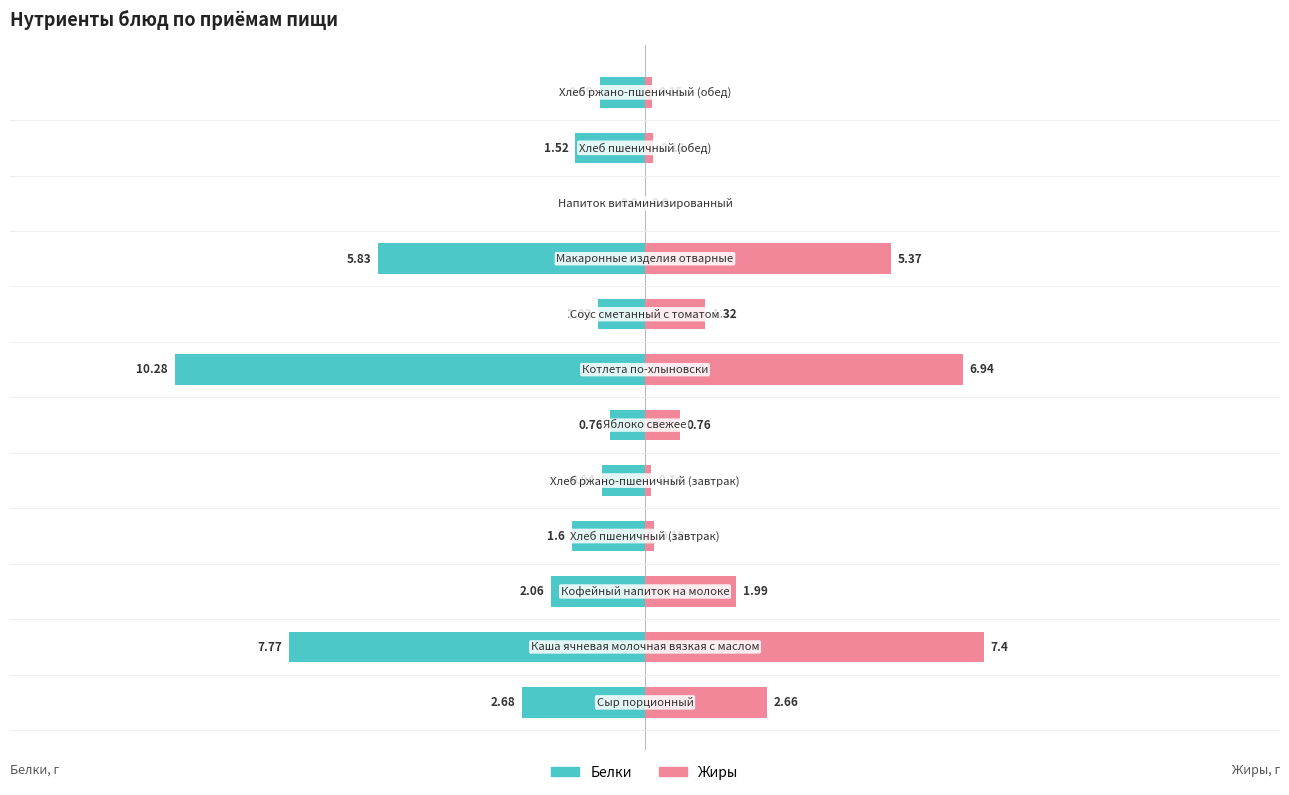

The value of Жиры at −10 is 7.4. True or false?

True